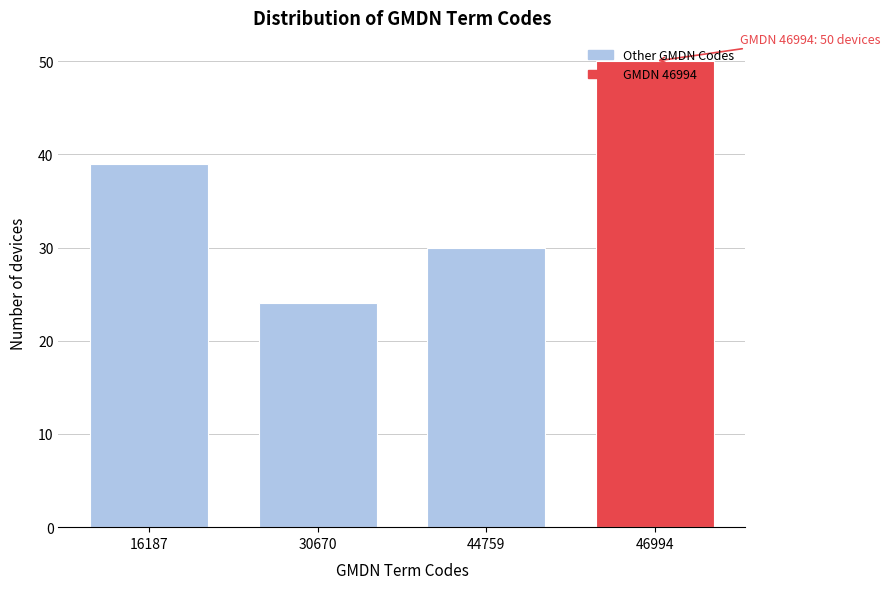

Is it true that the value at 16187 is 18?

False